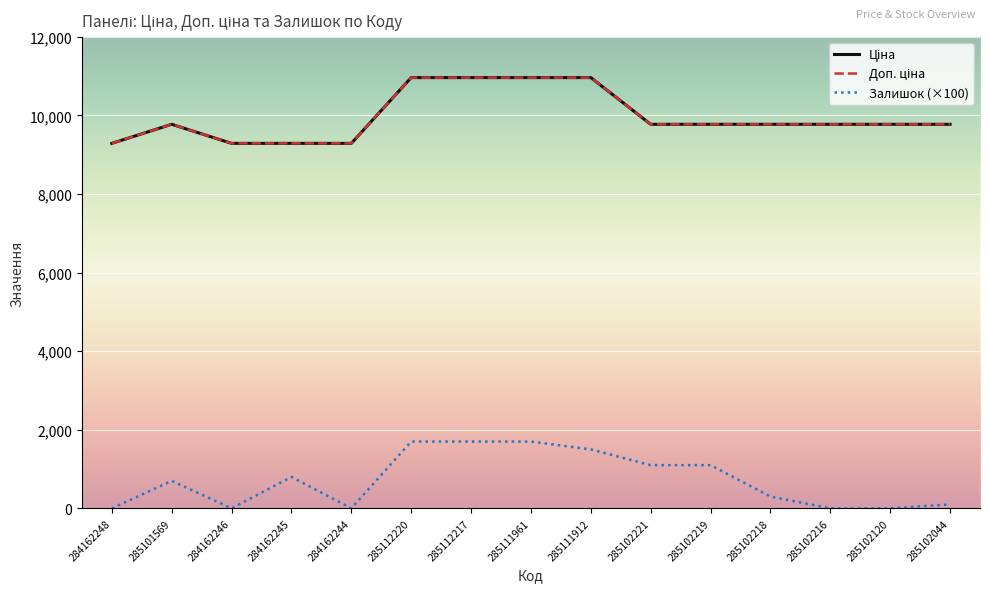

Does the chart display data point markers on the line(s)?

No